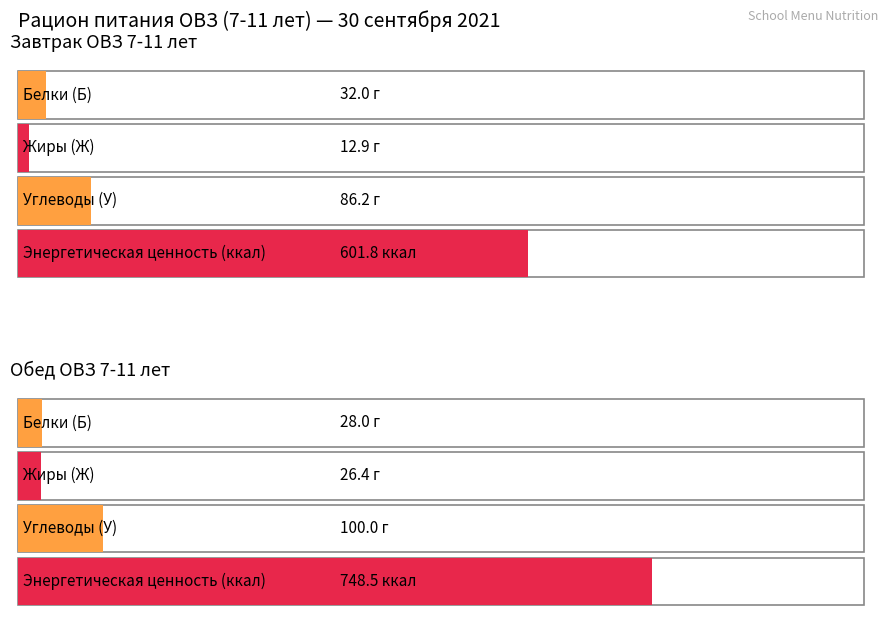

What is the sum of the Белки (Б) values at Обед ОВЗ 7-11 лет and Завтрак ОВЗ 7-11 лет?

60.0